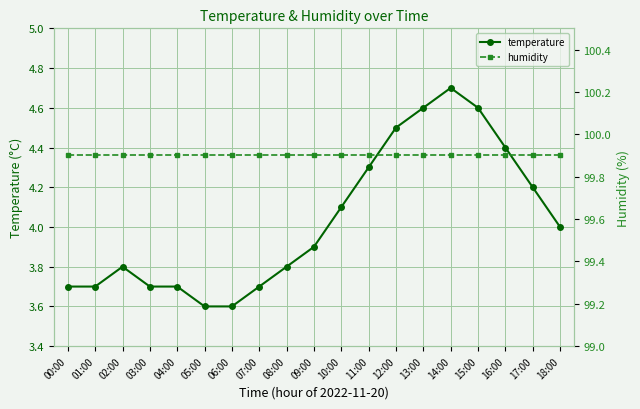

Rank the series at 13:00 from highest to lowest value.

humidity, temperature